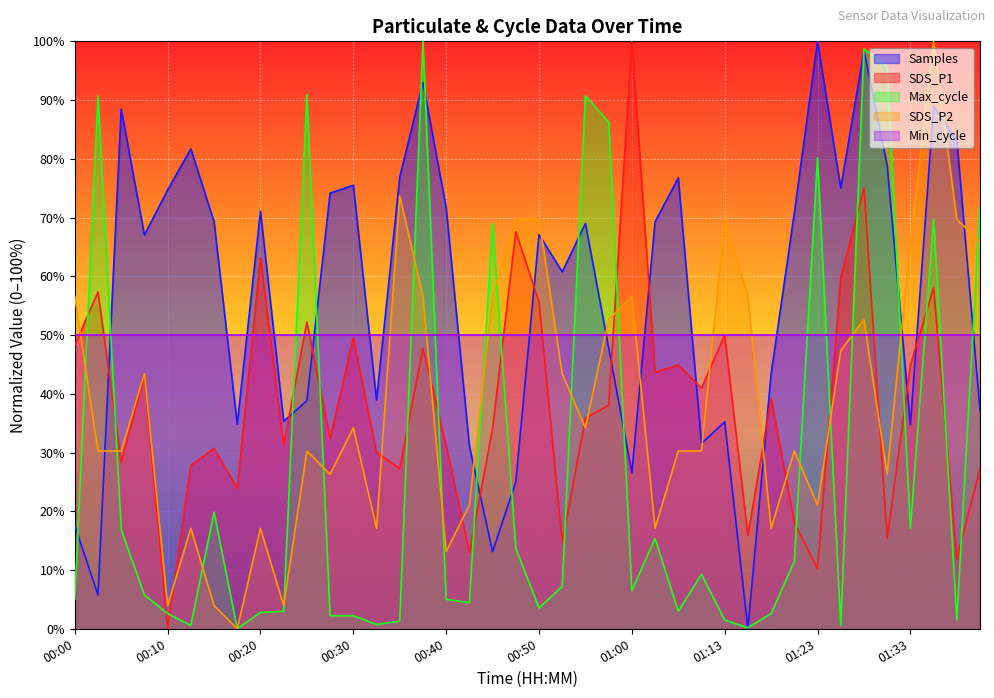

In Samples, how many points are lower than both neighbors (excluding endpoints)?

12